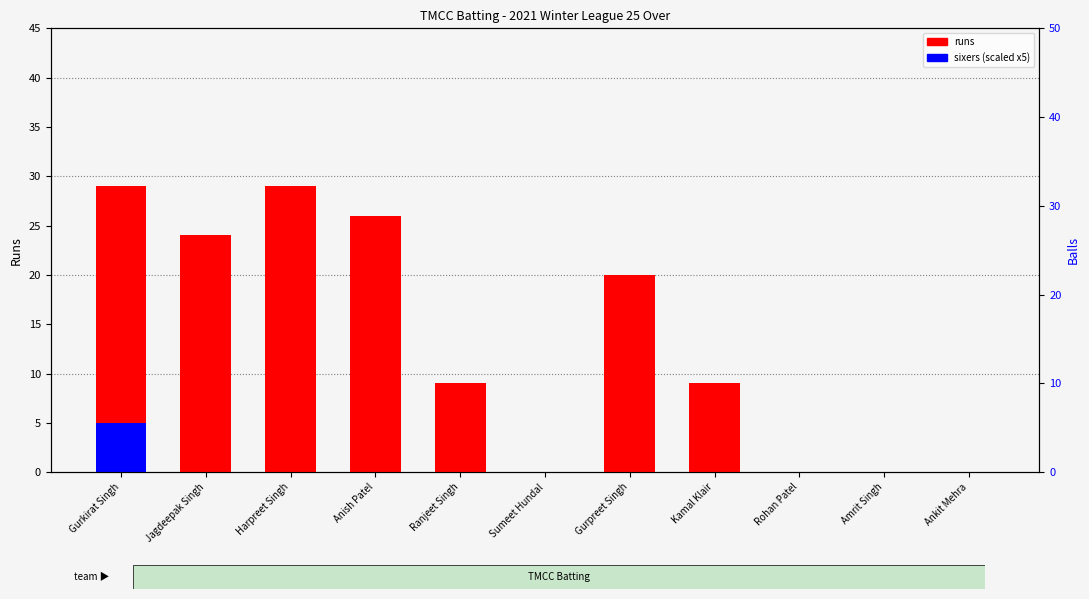

How many data points does each series have?

11